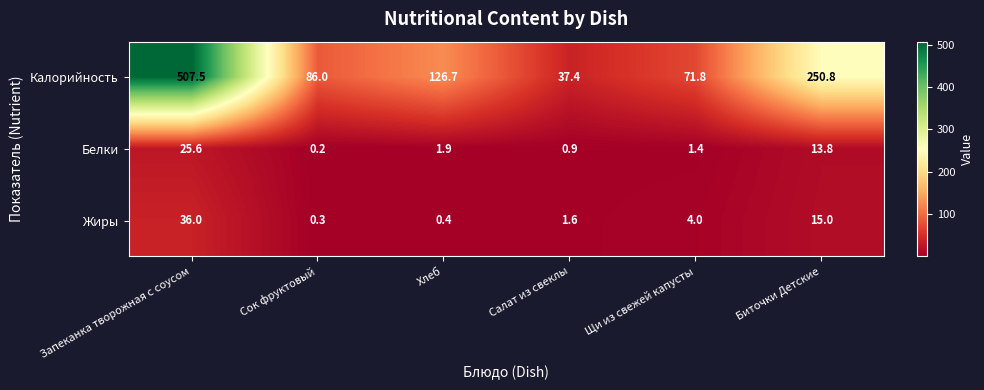

How many series are shown in this chart?

3